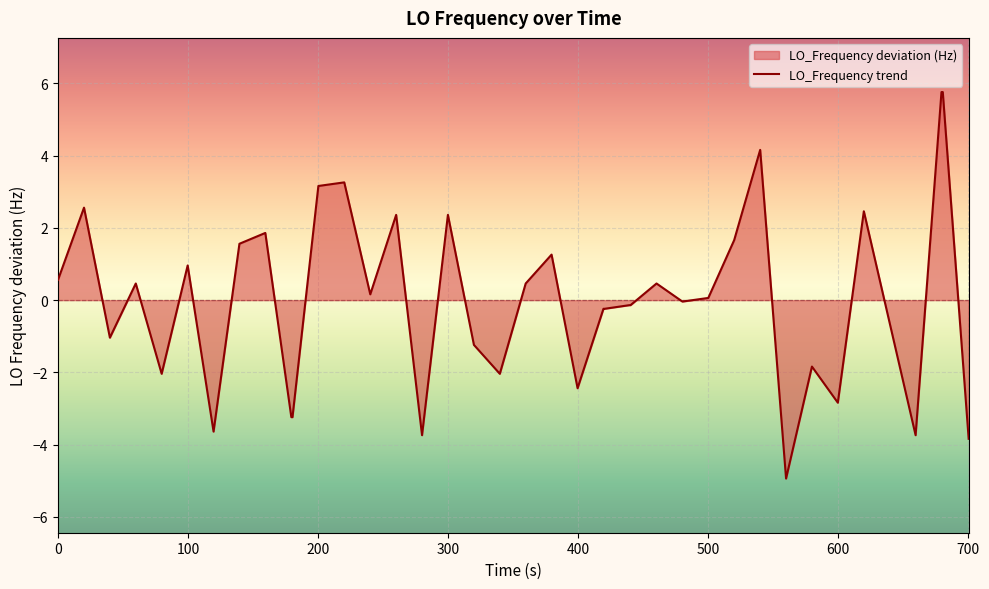

What is the minimum value shown in the chart?

-4.9